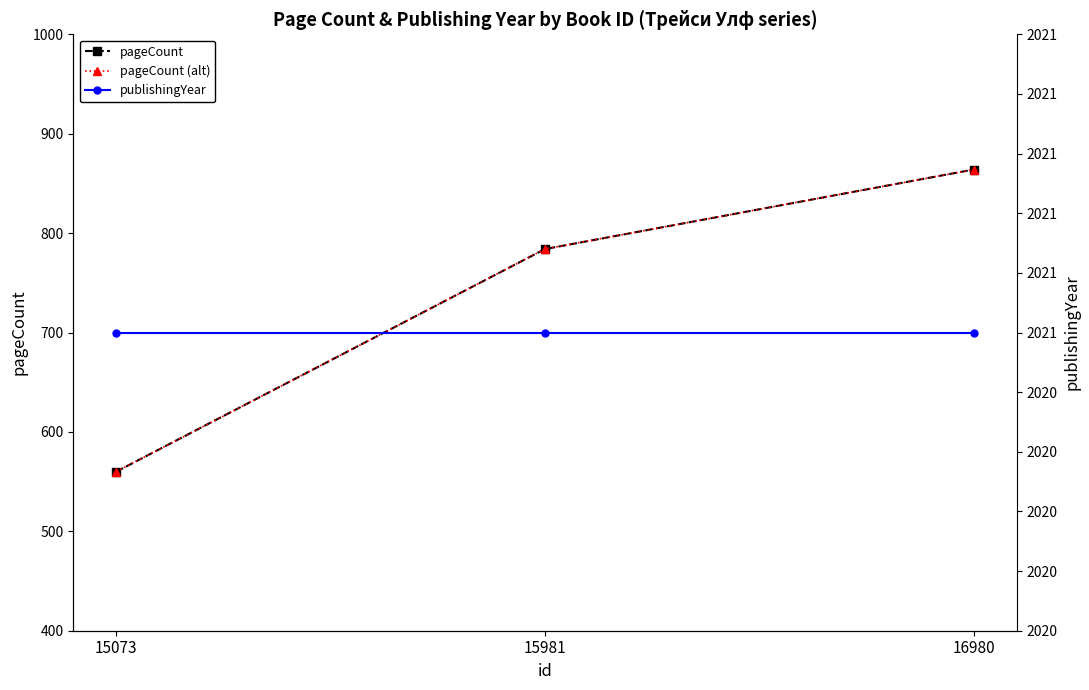

Is this an area chart (filled region under the line)?

No